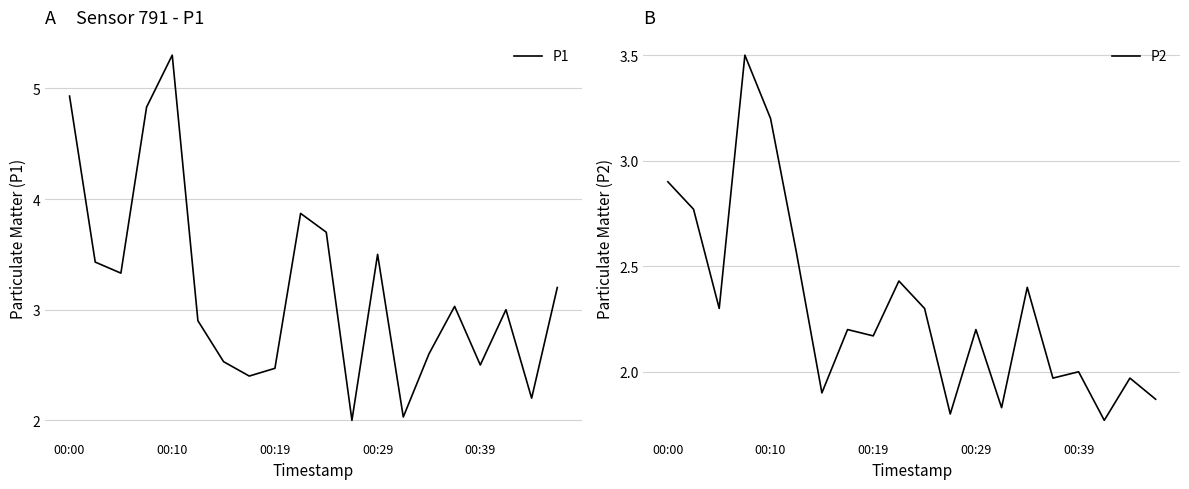

Is the value of P2 at 17 greater than the value of P1 at 19?

No